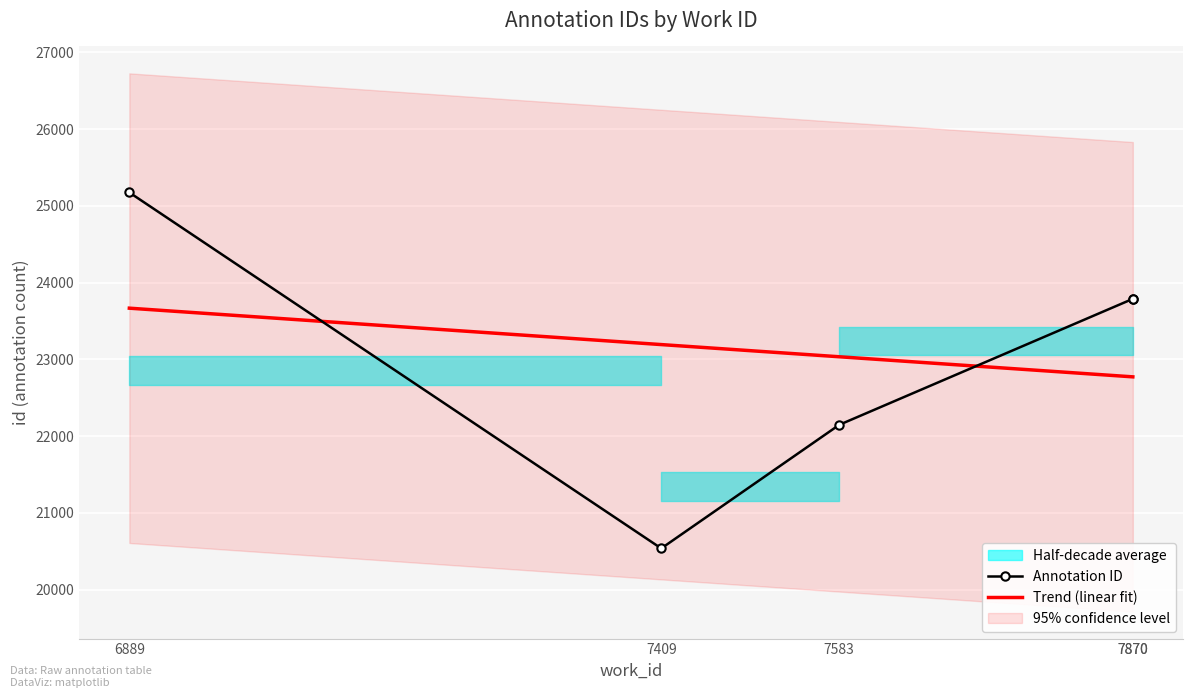

What is the minimum value for Trend (linear fit)?

22773.0